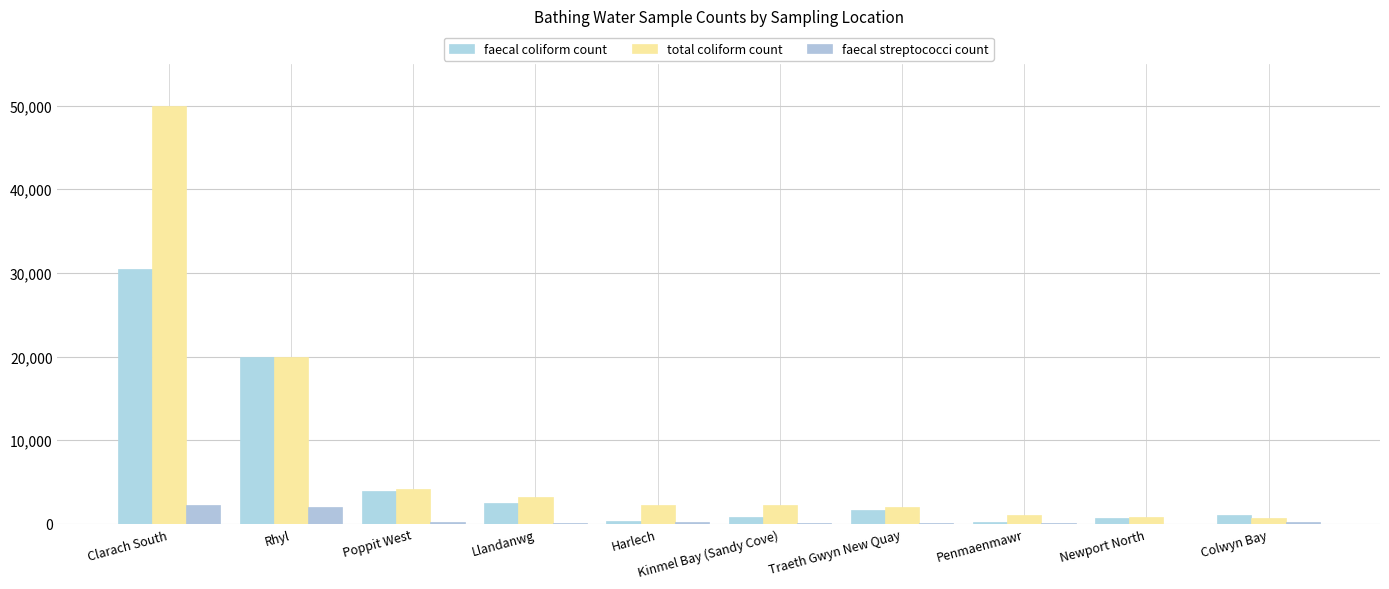

List the series in order of their peak value, lowest first.

faecal streptococci count, faecal coliform count, total coliform count